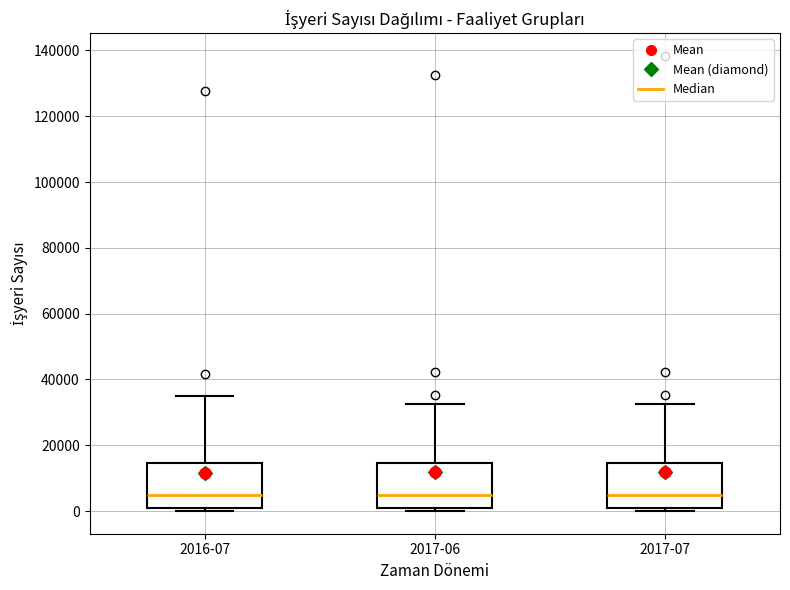

Reading left to right, read every box against the y-axis: the position of its median line, the range the box covers, and the ends of its whiskers. The values are not printed on the chart, so give them approximately, as read against the axis.

2016-07: median 4000, box 0 to 14000, whiskers 0 (just below the box's lower edge) to 36000
2017-06: median 4000, box 0 to 14000, whiskers 0 (just below the box's lower edge) to 32000
2017-07: median 4000, box 0 to 14000, whiskers 0 (just below the box's lower edge) to 32000